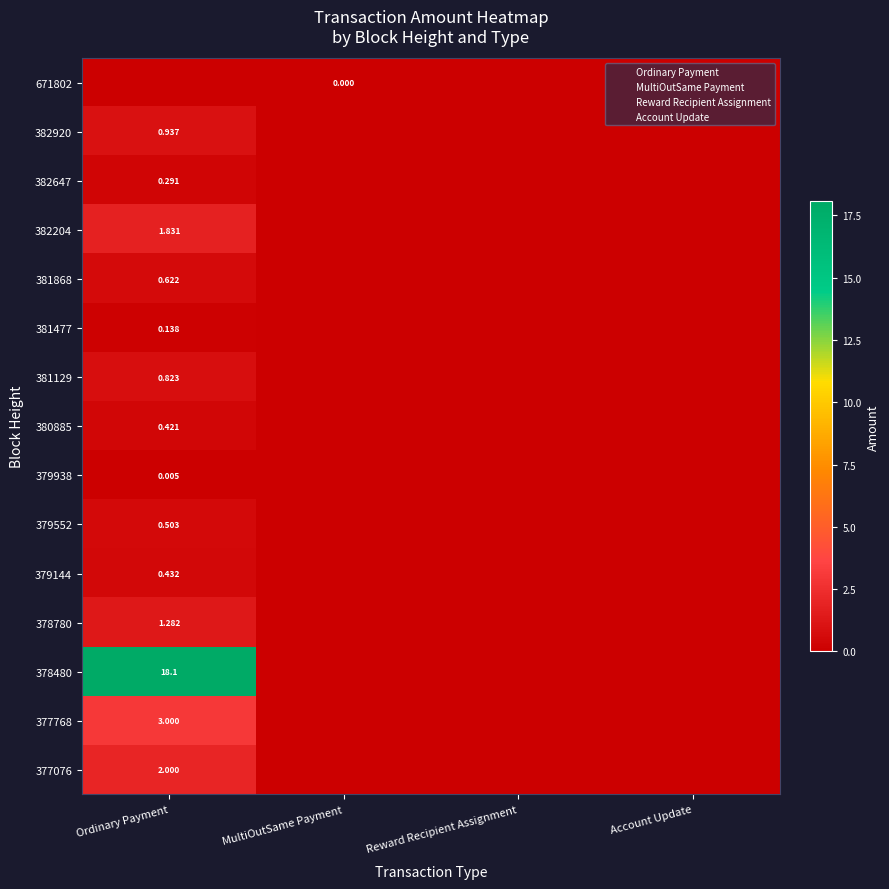

Which series has the largest total across all categories?

378480